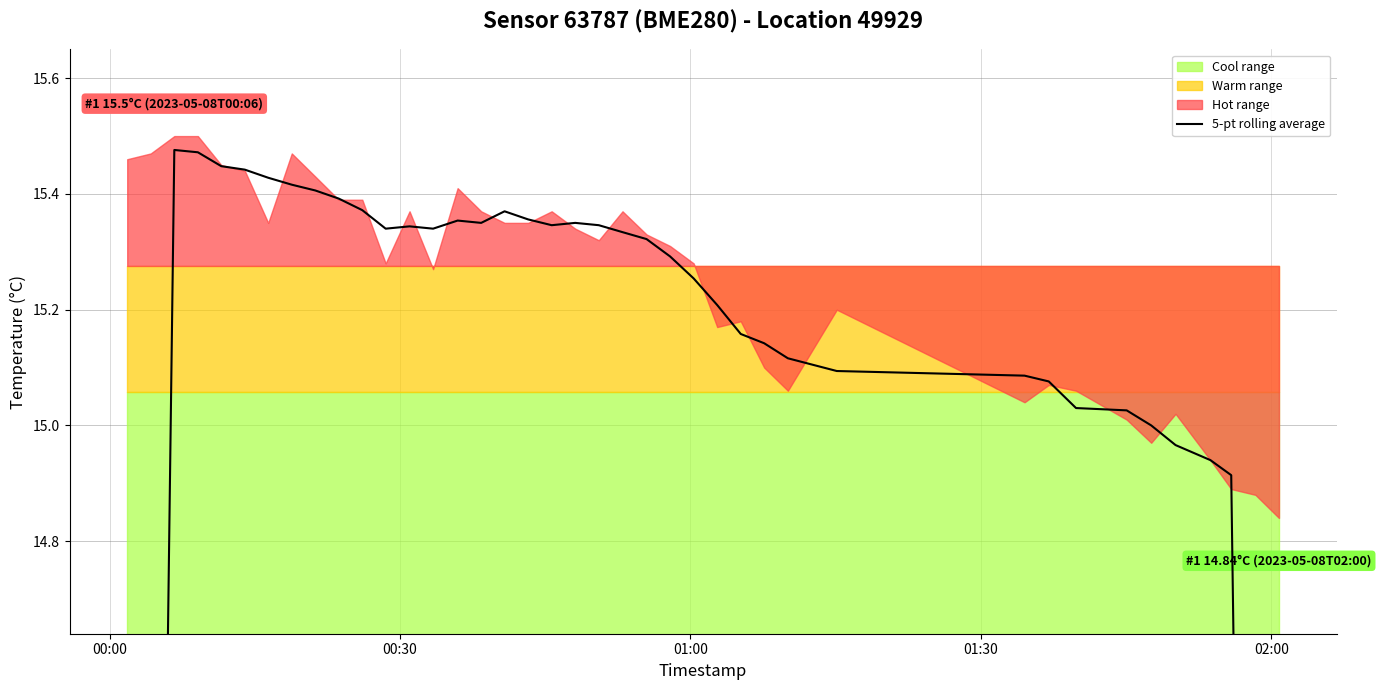

True or false: the data shows 9.0 at 6.

False